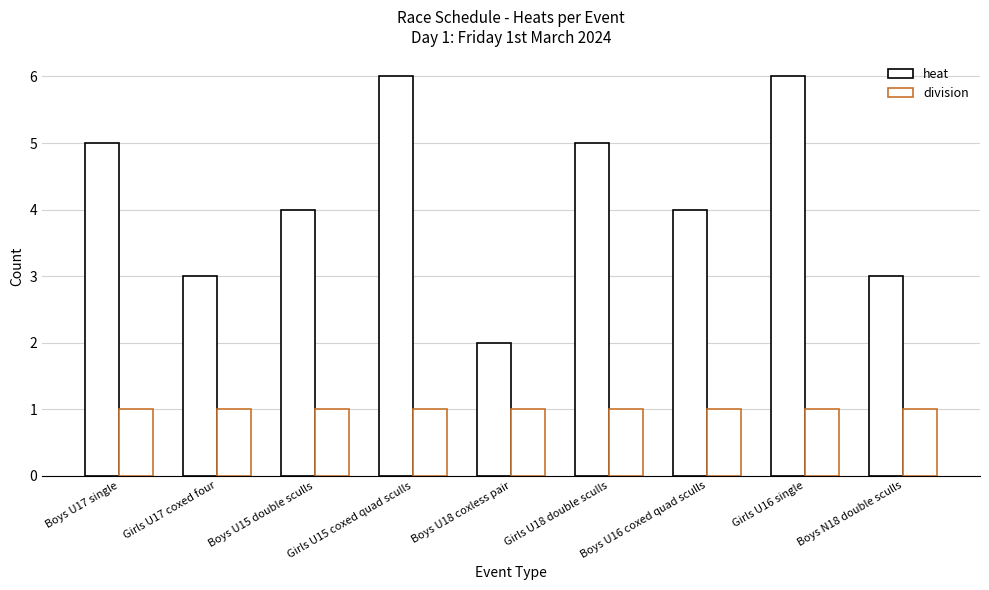

What is the label of the 9th bar from the right?

Boys U17 single